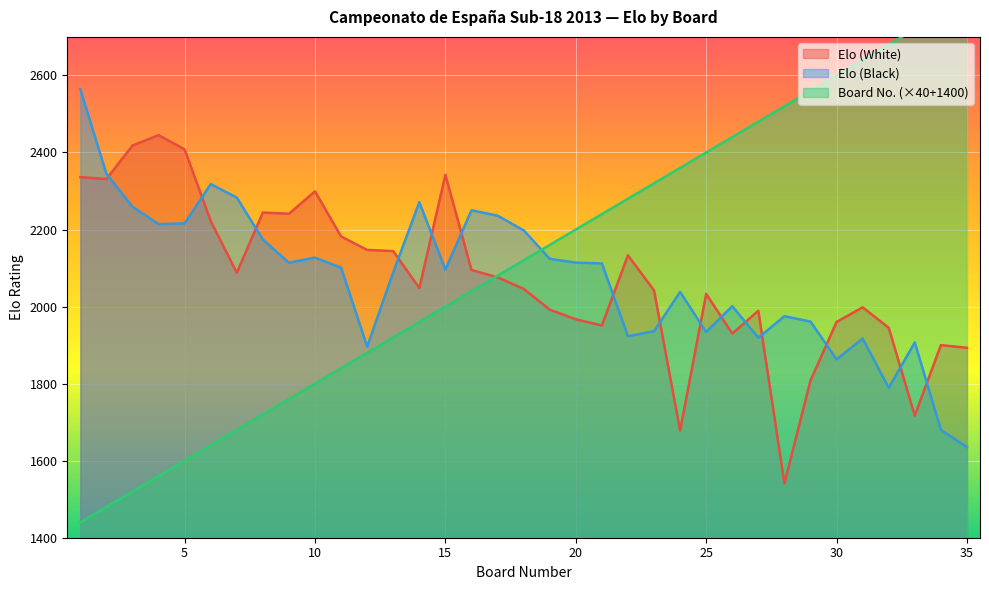

What is the value of the Elo (Black) point at the 10th from the left?

2127